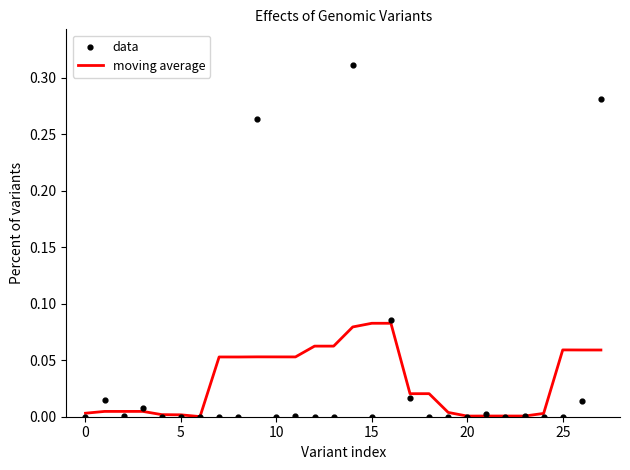

At which category is the sum across all series the highest?

14